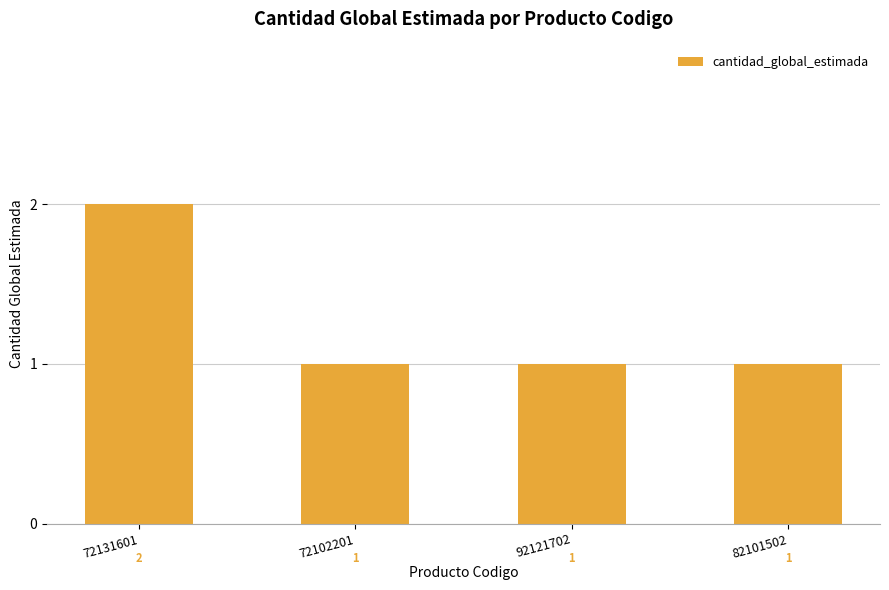

What value does the data have at 72102201?

1